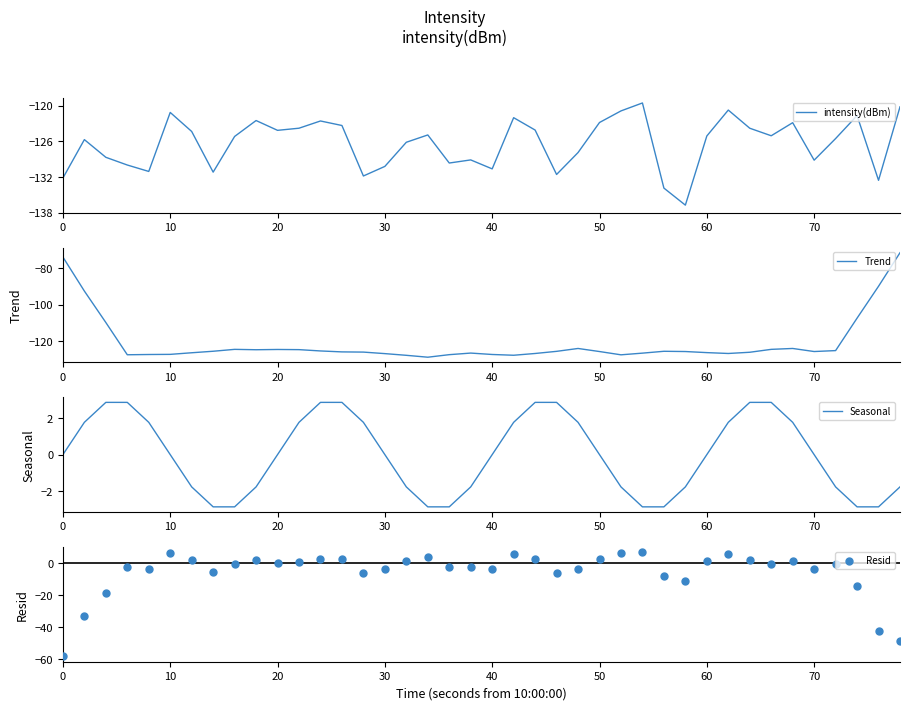

What are all the series names shown in the legend?

intensity(dBm), Trend, Seasonal, Resid